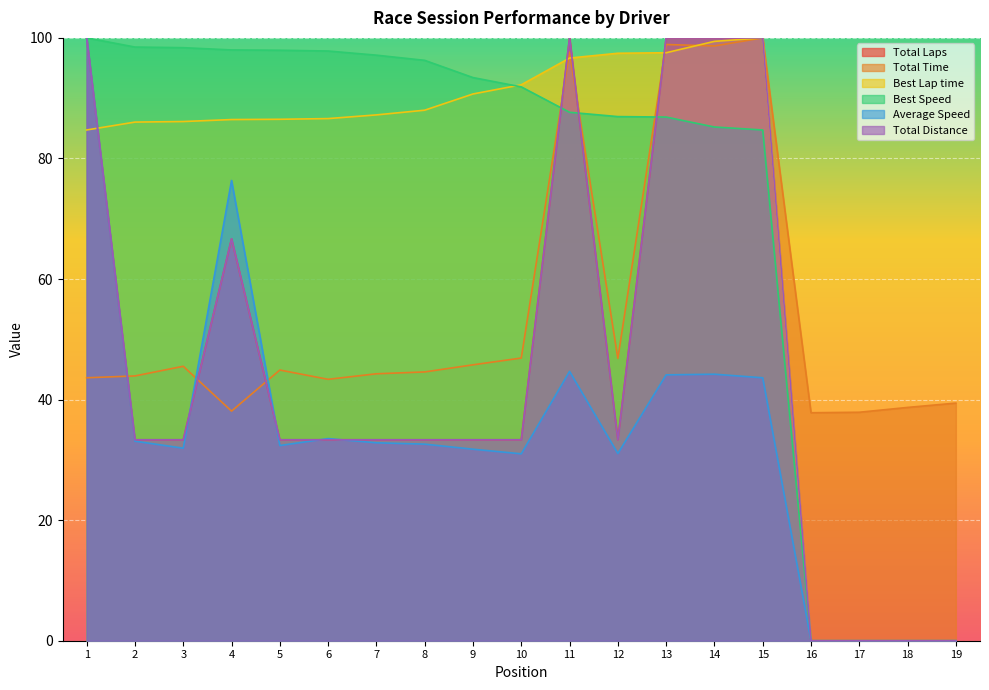

Which series has the widest spread of values?

Total Laps